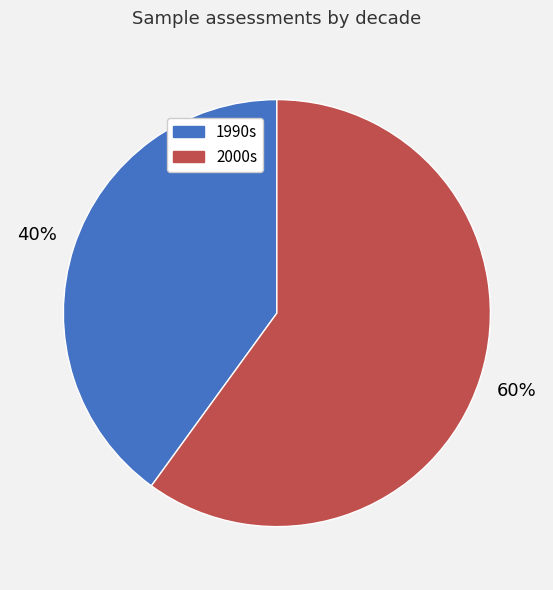

How many segments does this pie chart have?

2